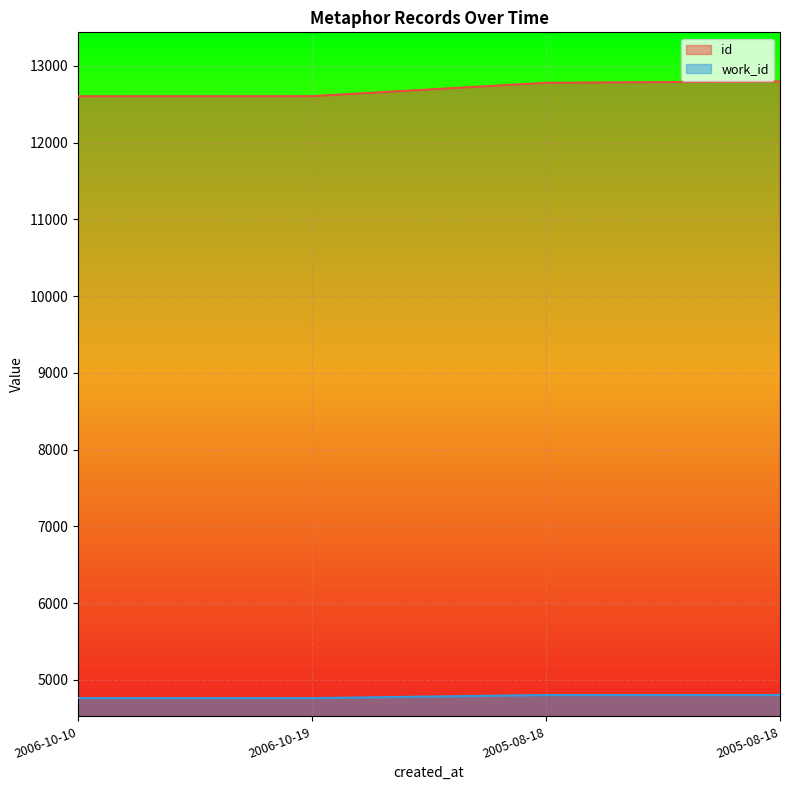

At 2005-08-18, list the series in order from largest to smallest.

id, work_id